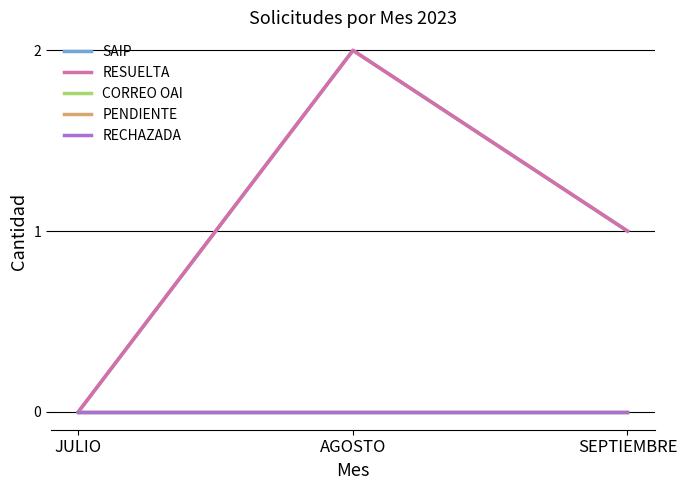

What is the label of the 2nd point from the right?

AGOSTO